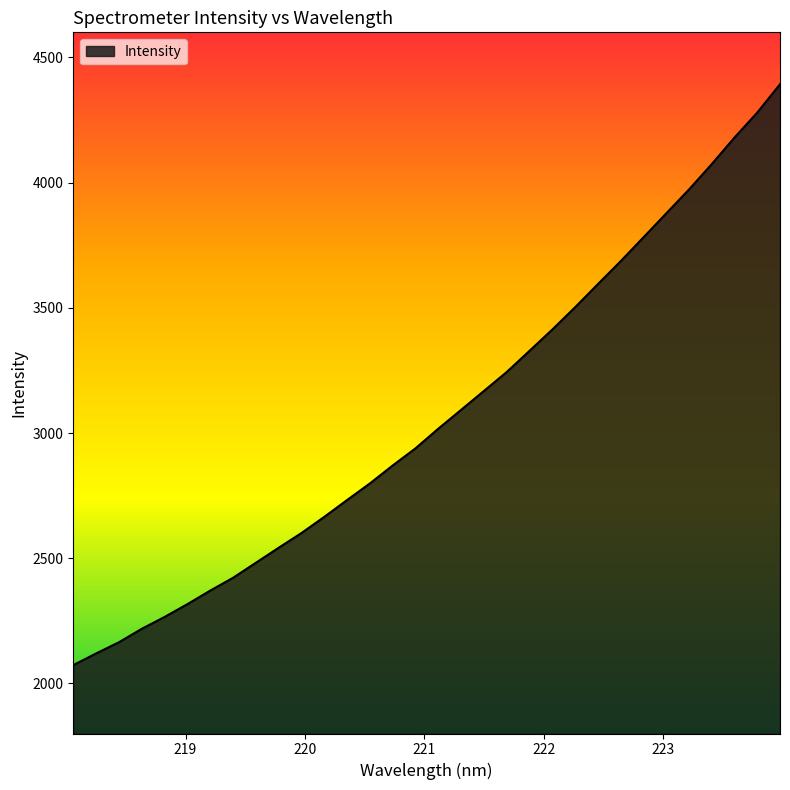

What is the greatest value displayed?

4392.6